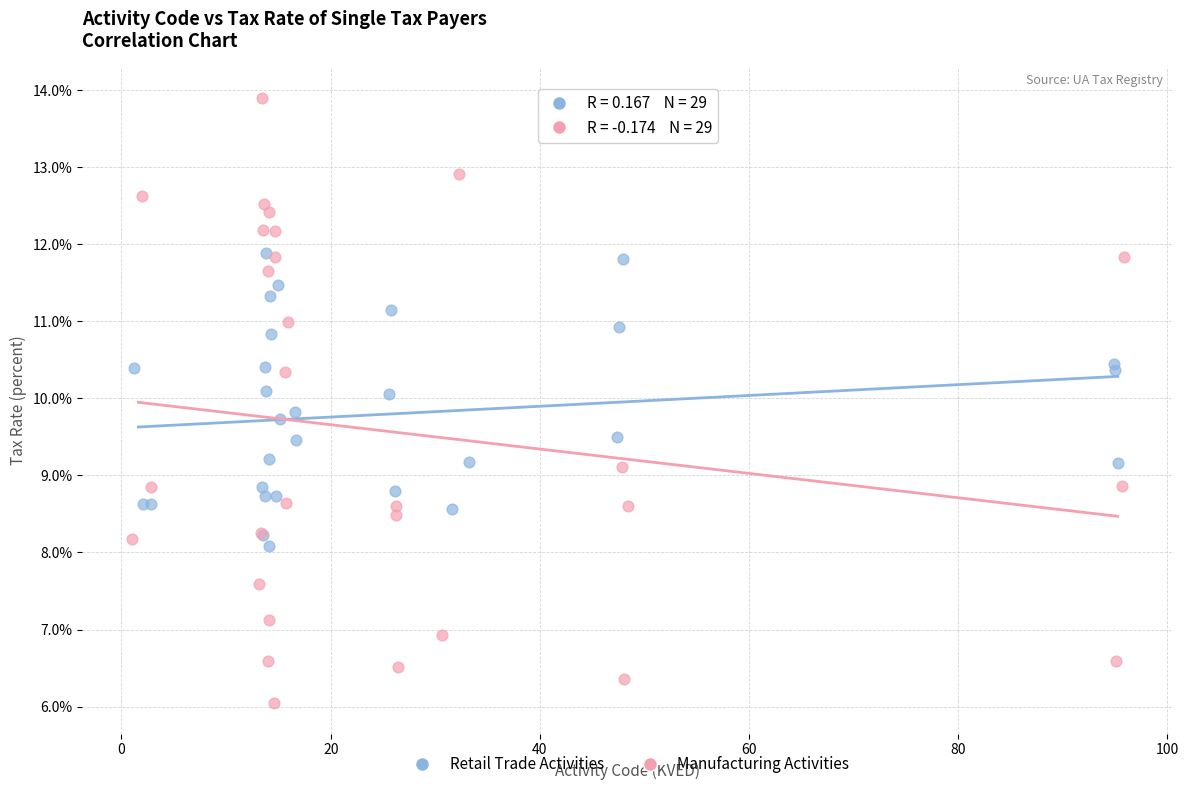

Which series contains the highest Y value?

Manufacturing Activities